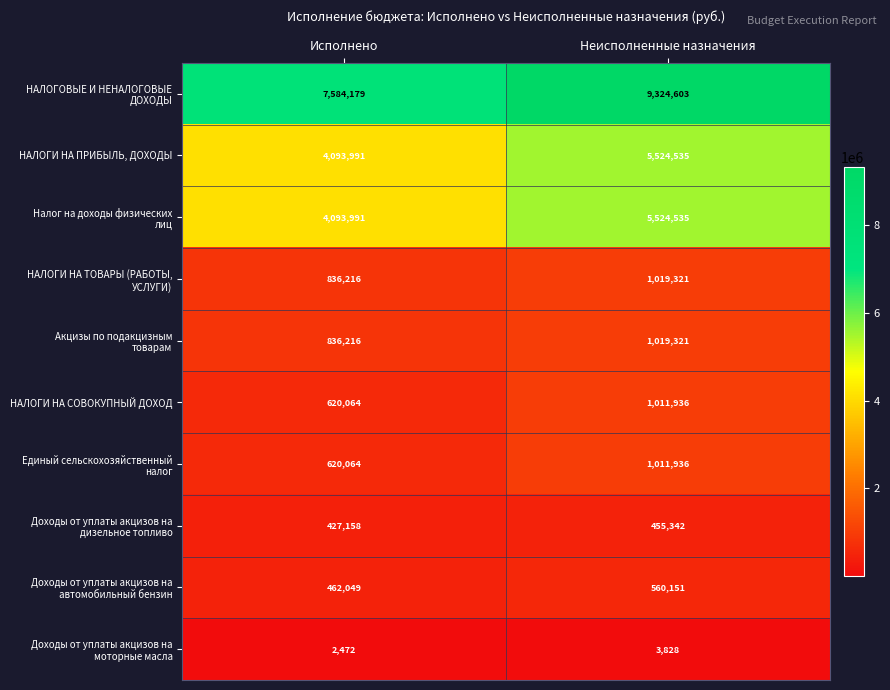

Is it true that НАЛОГИ НА ПРИБЫЛЬ, ДОХОДЫ equals 7257168 at Неисполненные назначения?

False